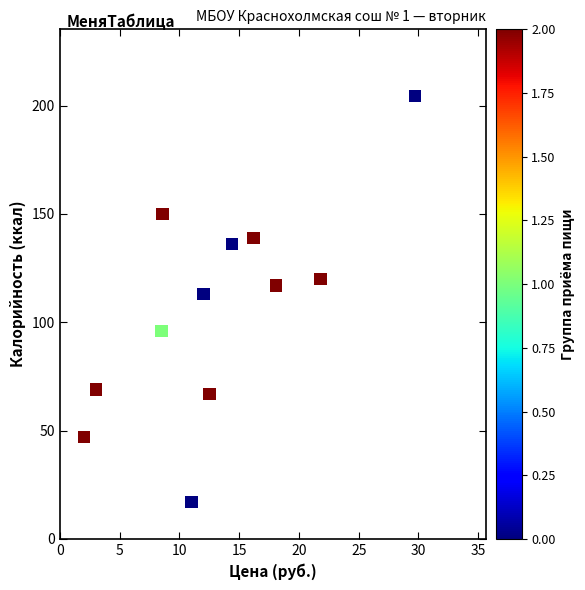

What Y value in the scatter plot is closest to 110?

113.0